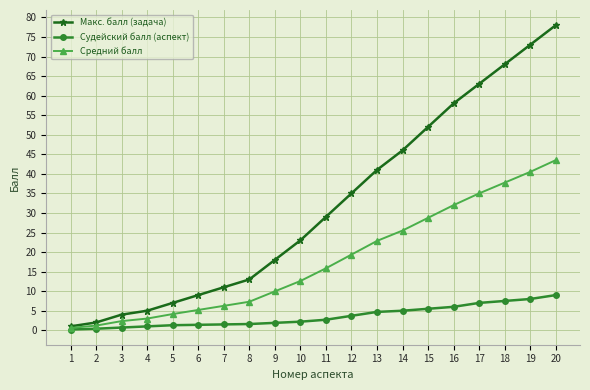

Which series has the largest total across all categories?

Макс. балл (задача)